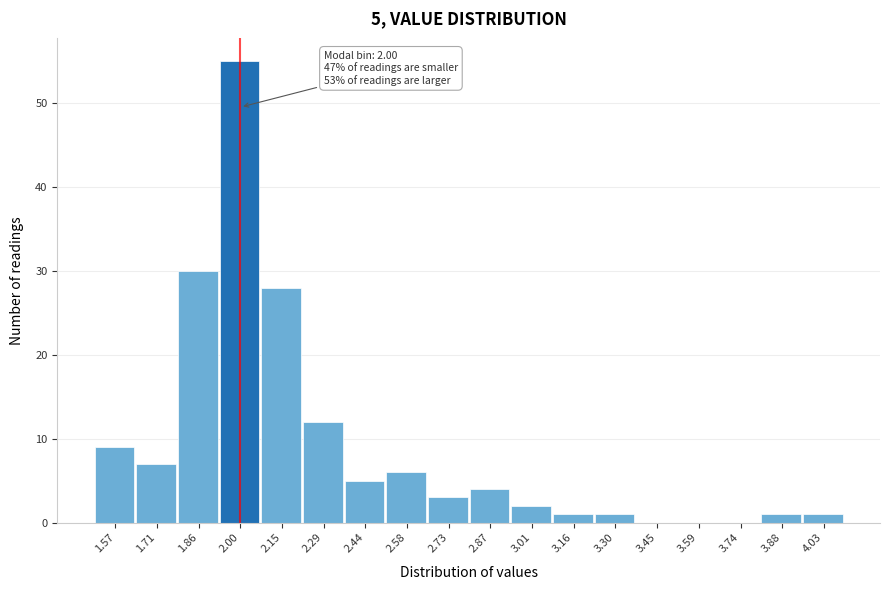

Reading left to right, transcribe all the data shown in this chart.

1.57=9	1.71=7	1.86=30	2.00=55	2.15=28	2.29=12	2.44=5	2.58=6	2.73=3	2.87=4	3.01=2	3.16=1	3.30=1	3.45=0	3.59=0	3.74=0	3.88=1	4.03=1